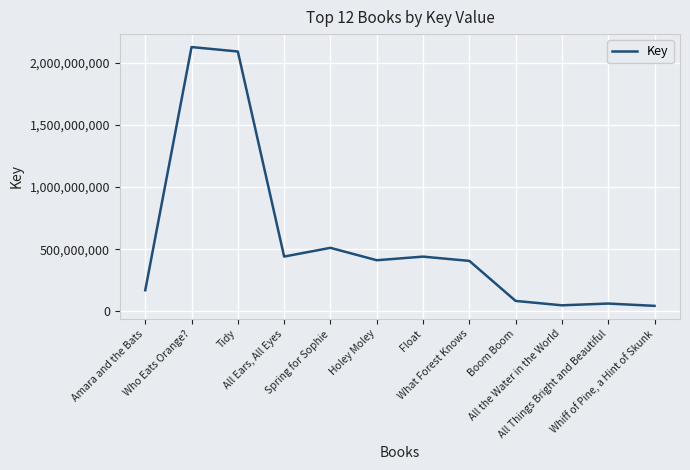

How many lines are shown in the chart?

1